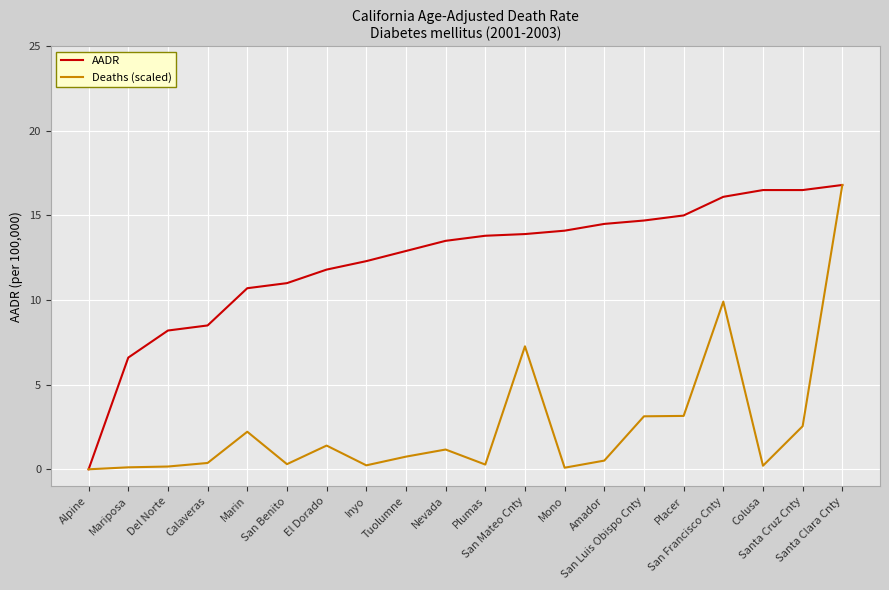

List the series in order of their overall mean, lowest first.

Deaths (scaled), AADR